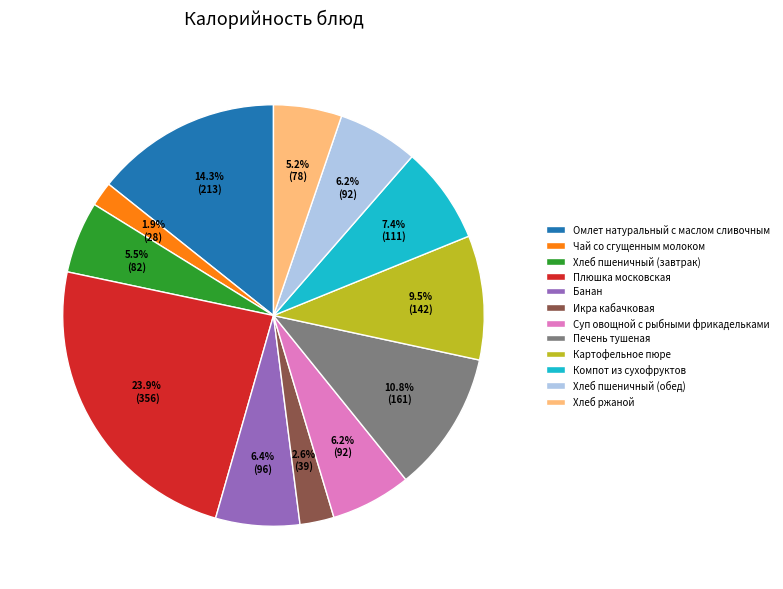

True or false: Печень тушеная accounts for 22% of the total.

False